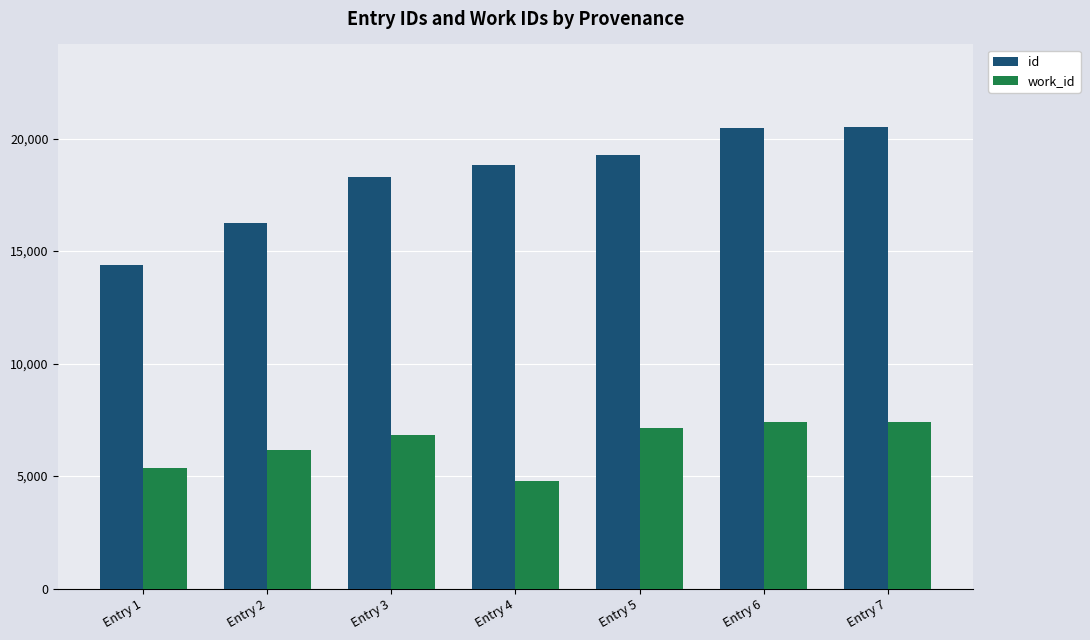

Is the value of id at Entry 6 greater than the value of work_id at Entry 1?

Yes